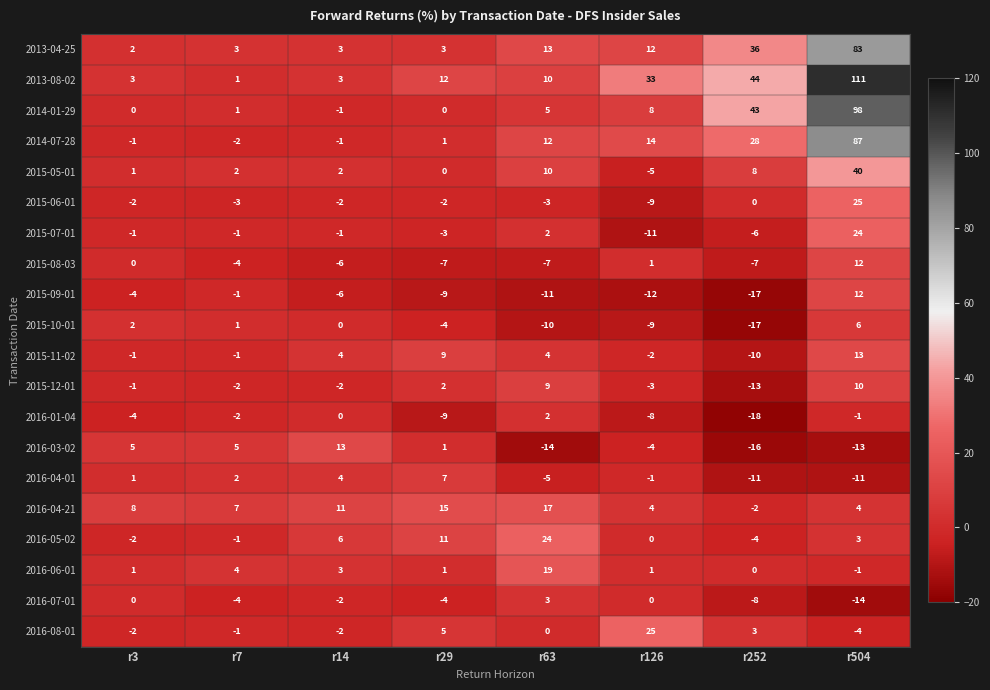

Which series has the largest range (max minus min)?

2013-08-02